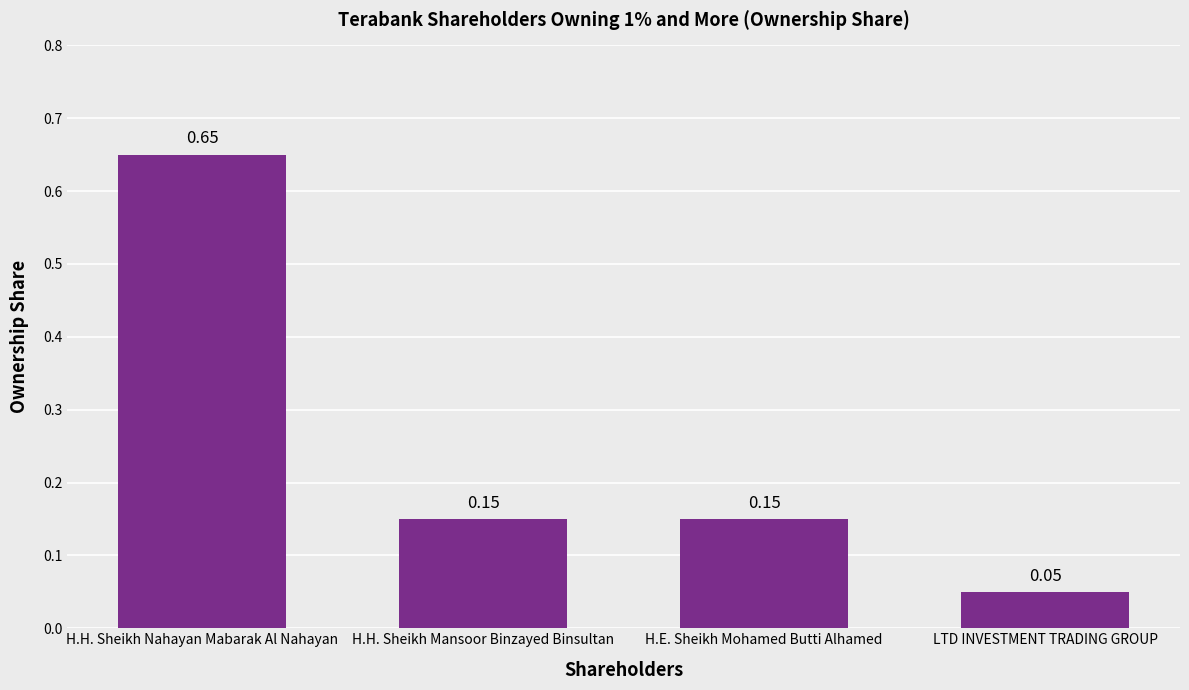

At which category does the chart reach its minimum across all series?

LTD INVESTMENT TRADING GROUP